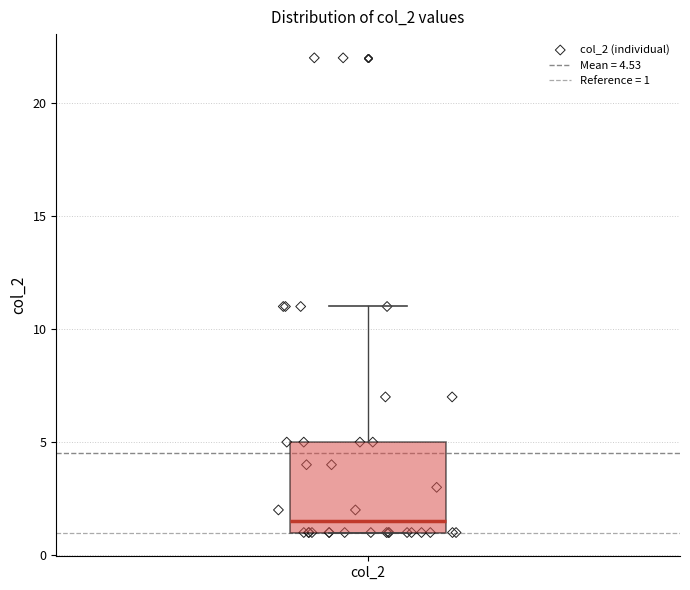

Transcribe this box plot: give where the median line is, the range the box spans, and where the two whiskers end, as read against the y-axis. The values are not printed on the chart, so give them approximately, as read against the axis.

median 1.5, box 1.0 to 5.0, whiskers 1.0 to 11.0